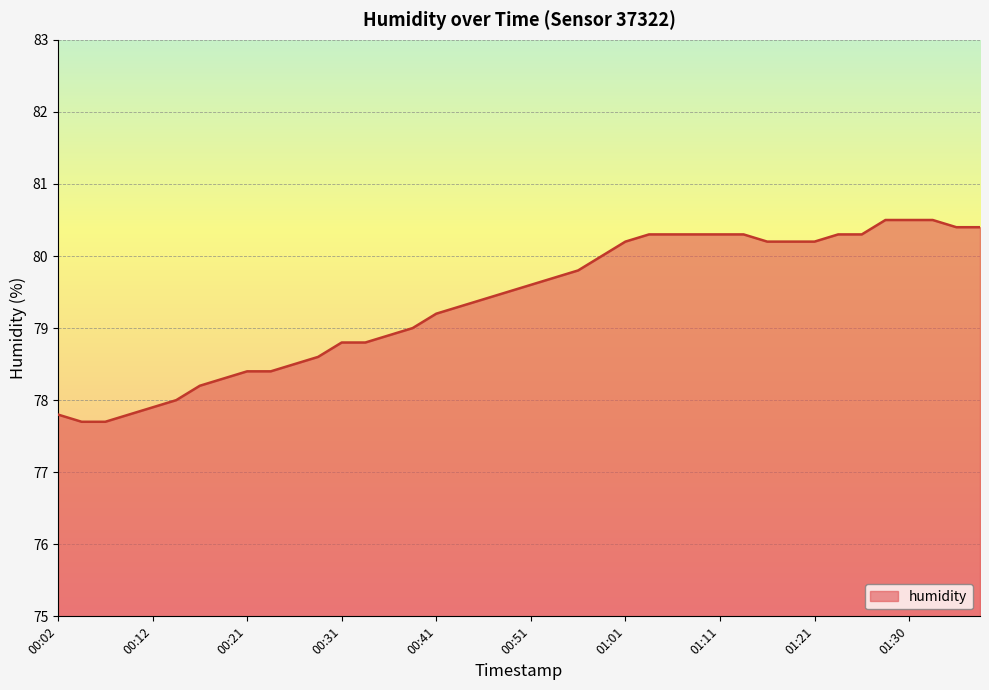

What is the difference between the maximum and minimum values?

2.8